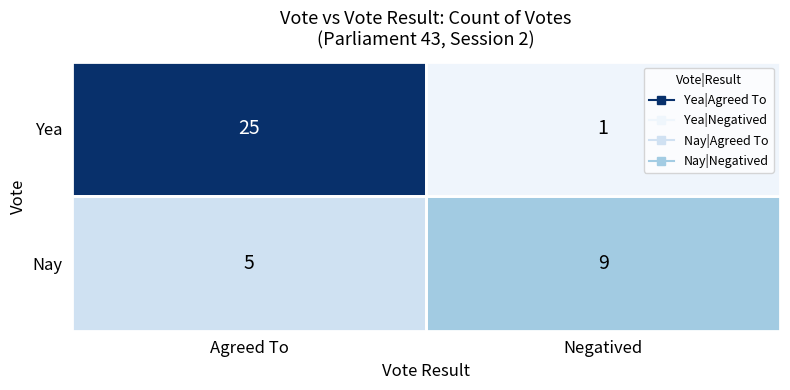

Which series changed the most between Agreed To and Negatived?

Yea